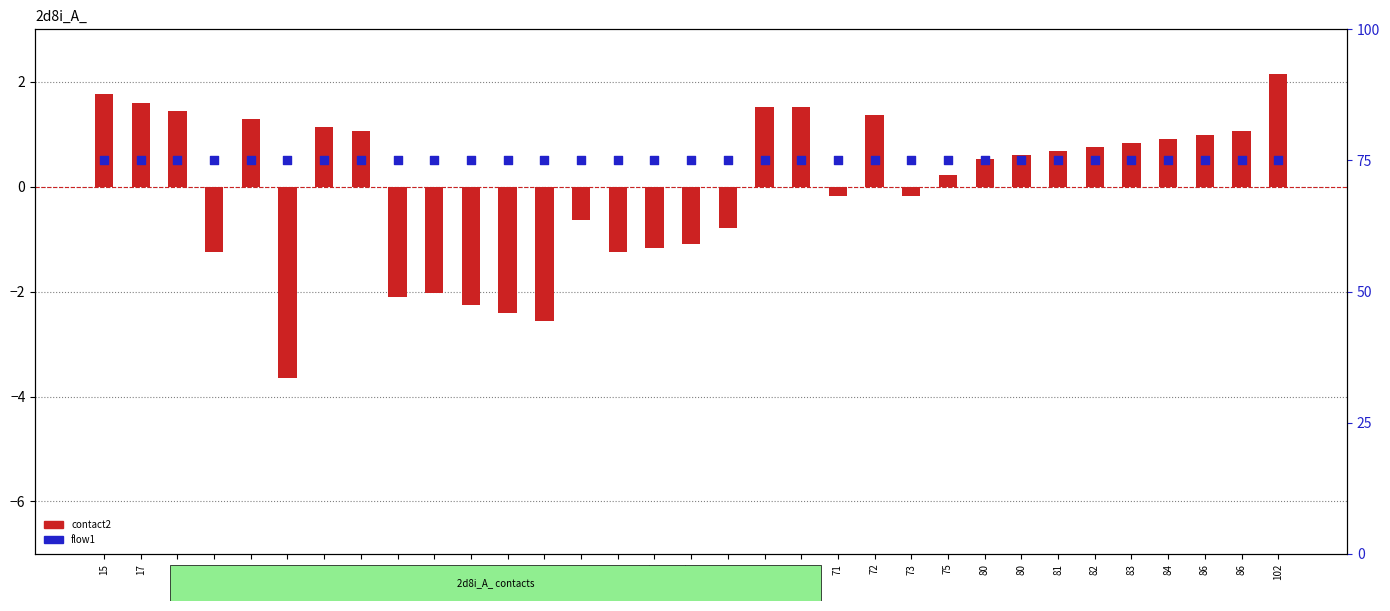

What is the total value across all series at 31?

76.1